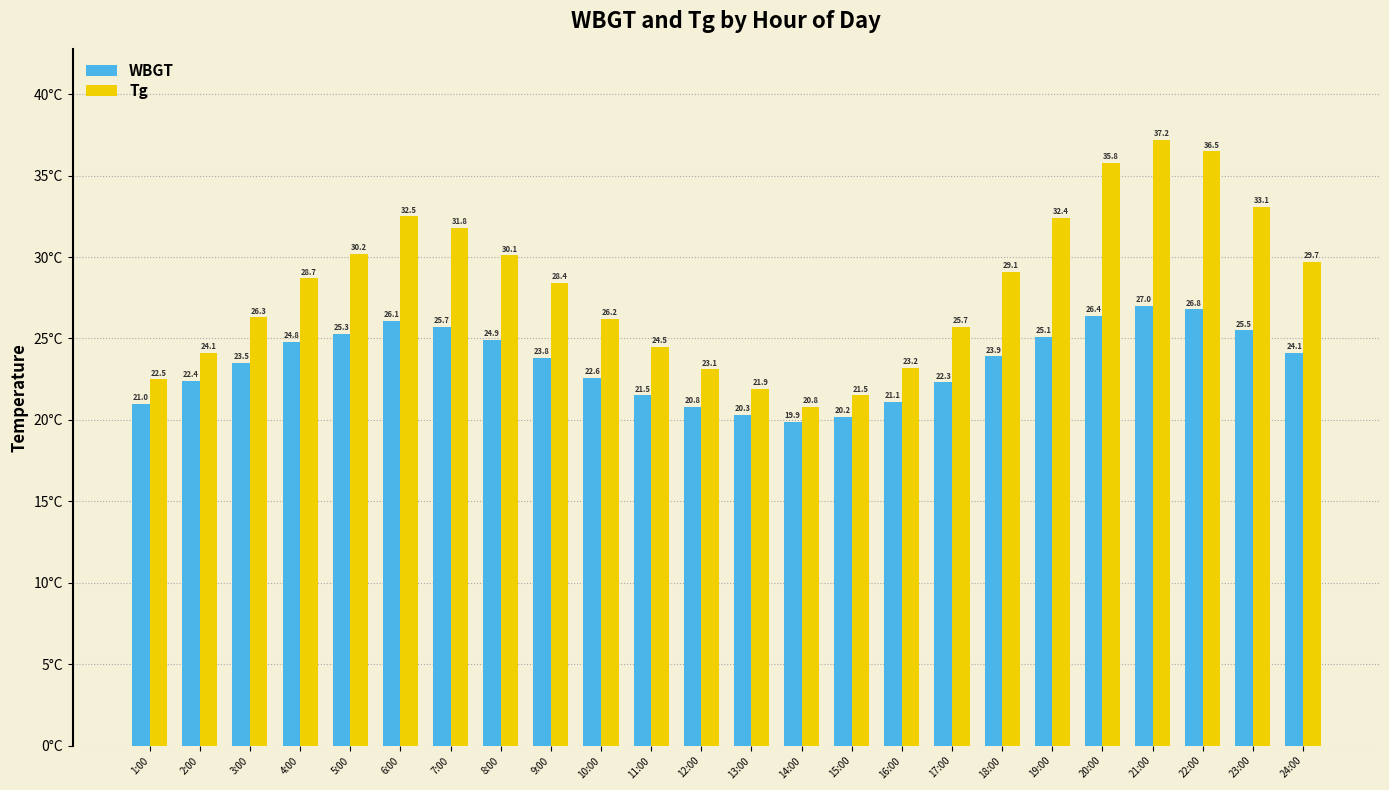

Which series changed the most between 15:00 and 17:00?

Tg